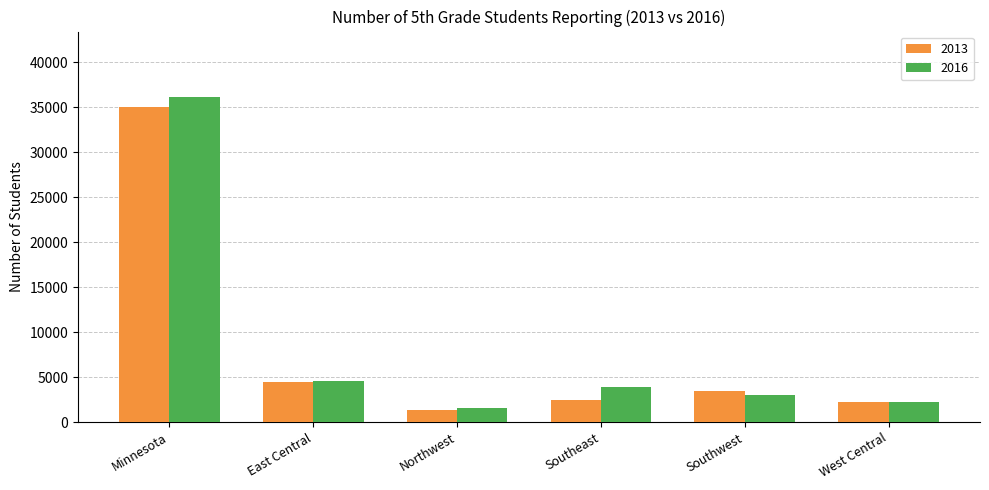

How many bars are there in total?

12